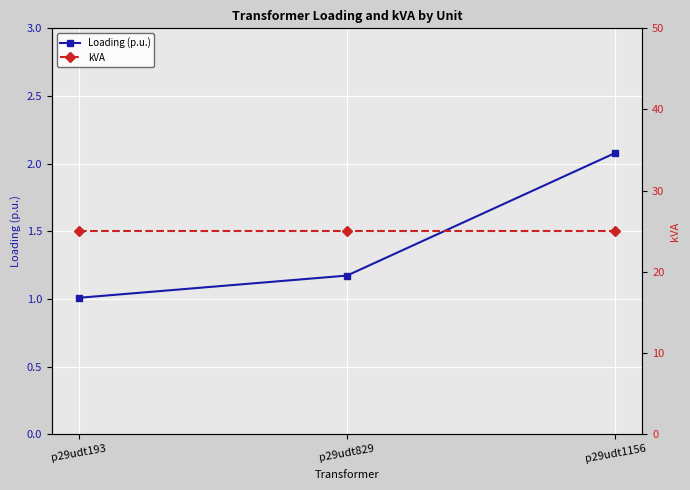

True or false: Loading (p.u.) has a value of 2.0 at p29udt829.

False